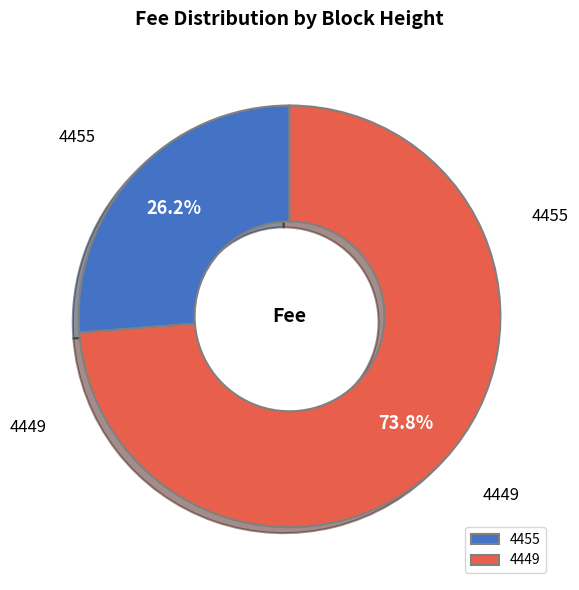

What percentage is the 4455 slice, to the nearest percent?

26%